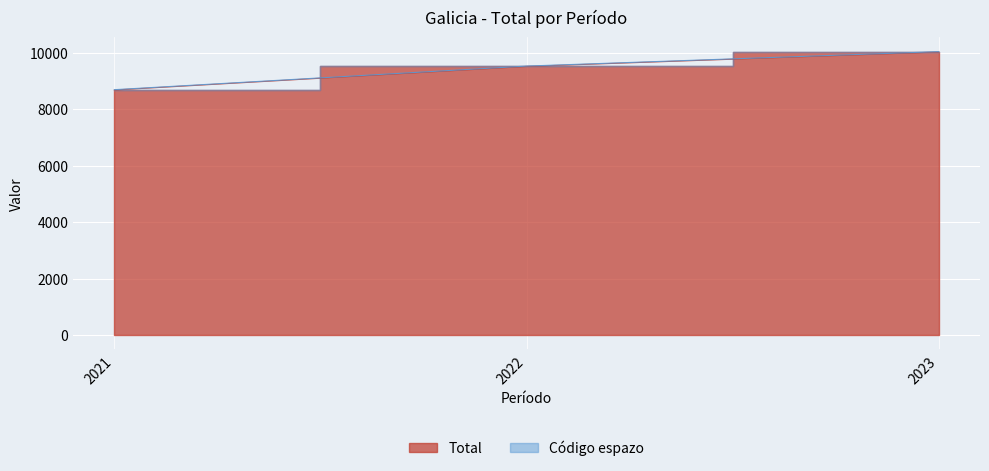

What is the value of the 1st point from the left?

8678